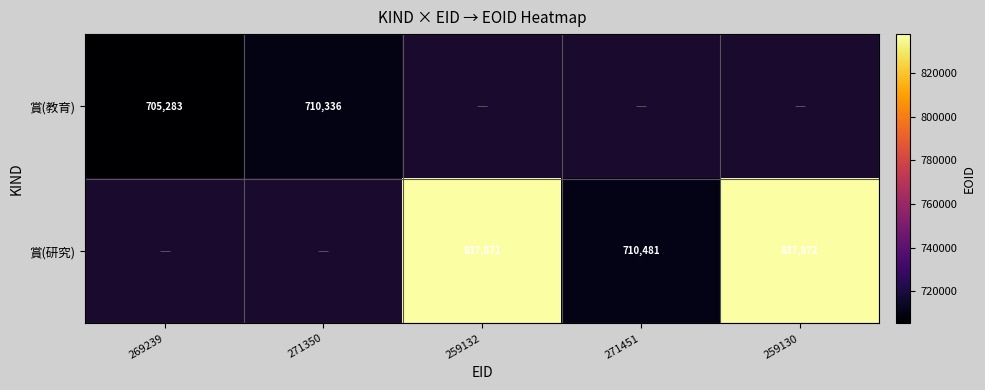

The value of 賞(教育) at 271350 is 710336. True or false?

True